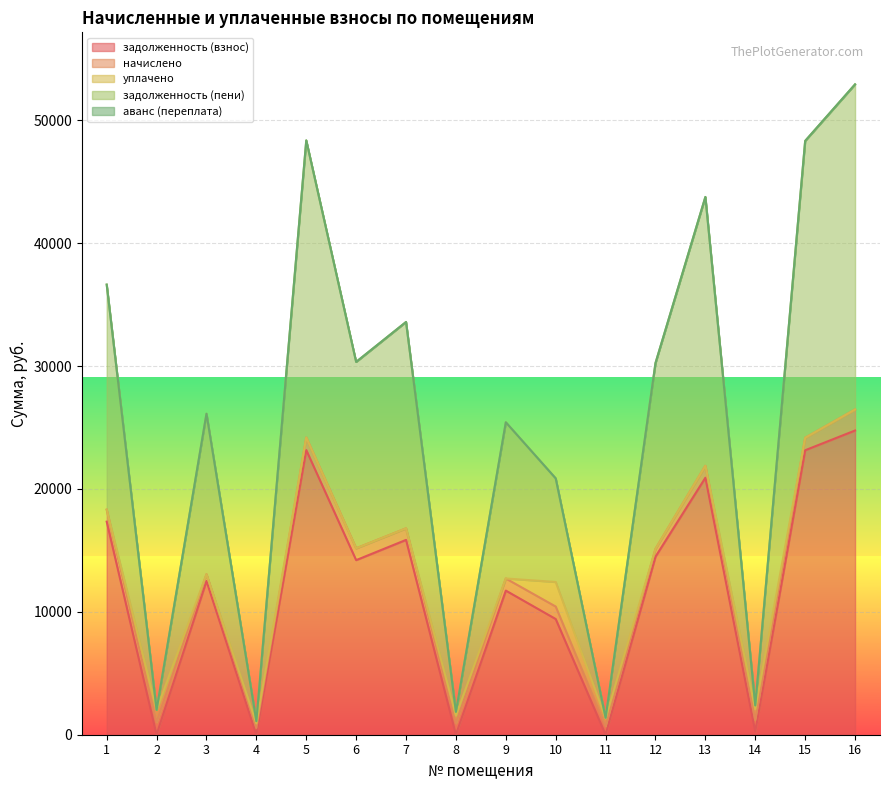

What is the highest value of the аванс (переплата) series?

4.0